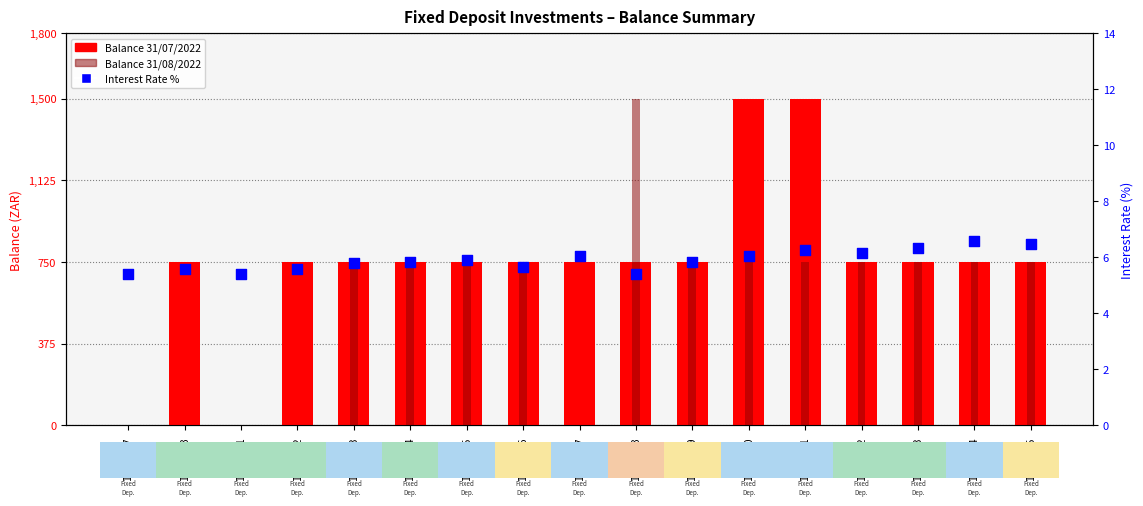

At which category is the sum across all series the highest?

Inv-451